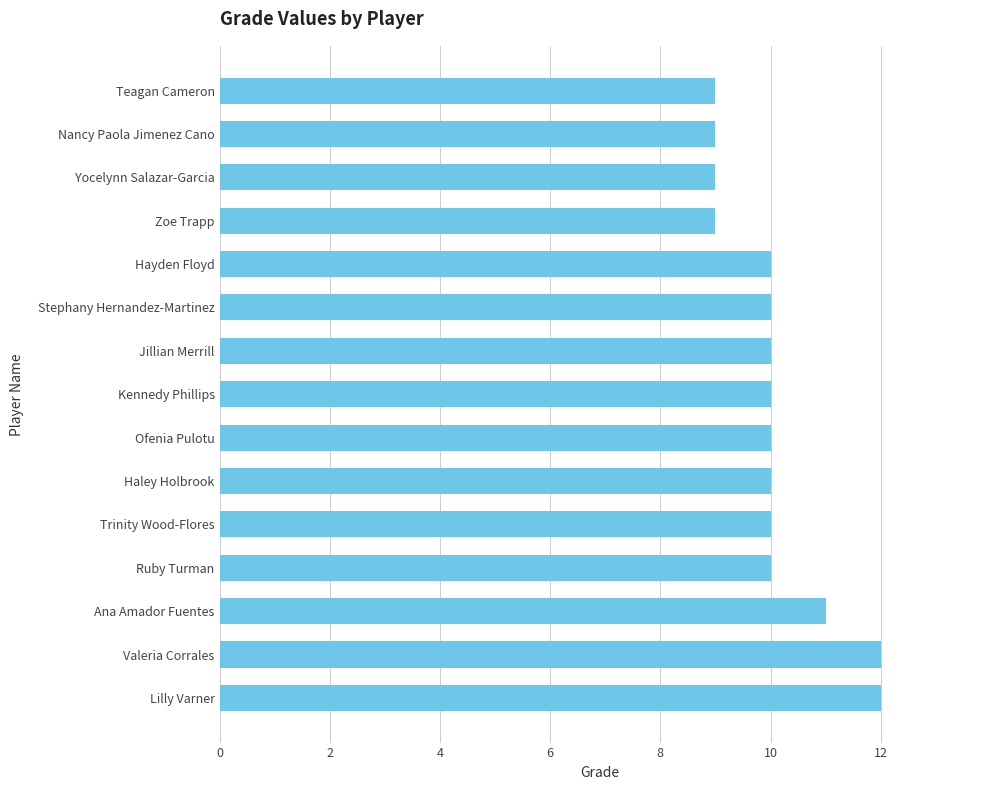

What is the sum of all values?

151